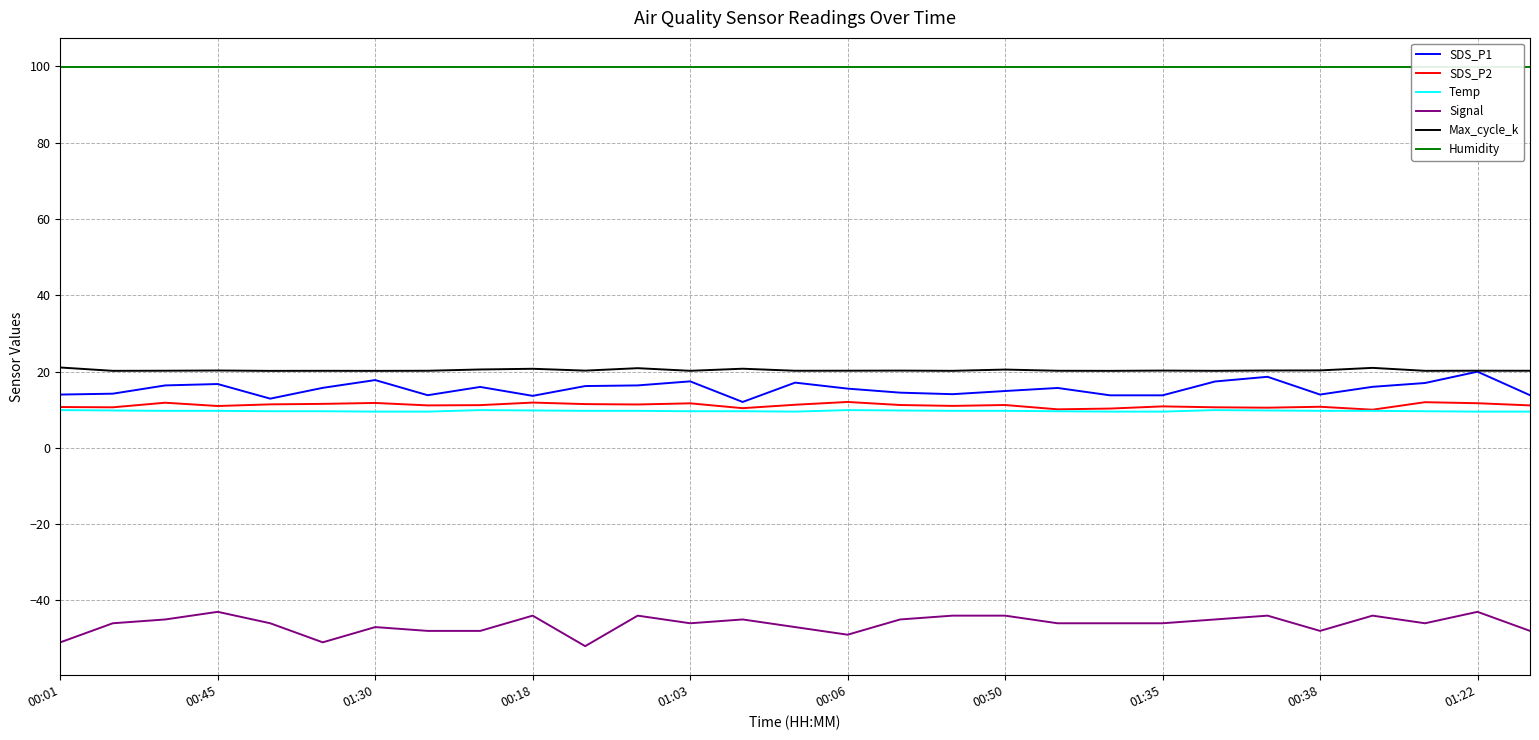

At how many categories does at least one series exceed -43?

29